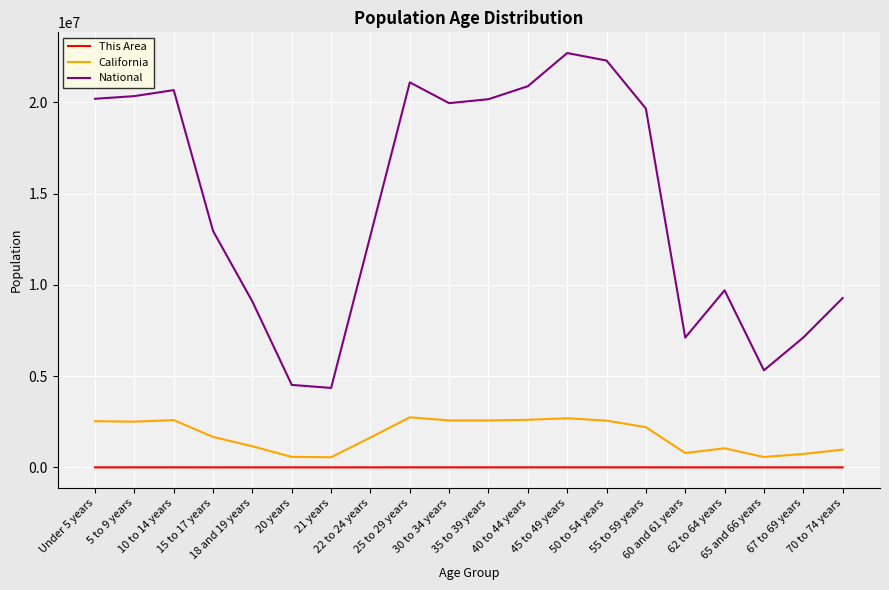

True or false: National and This Area cross at least once.

False